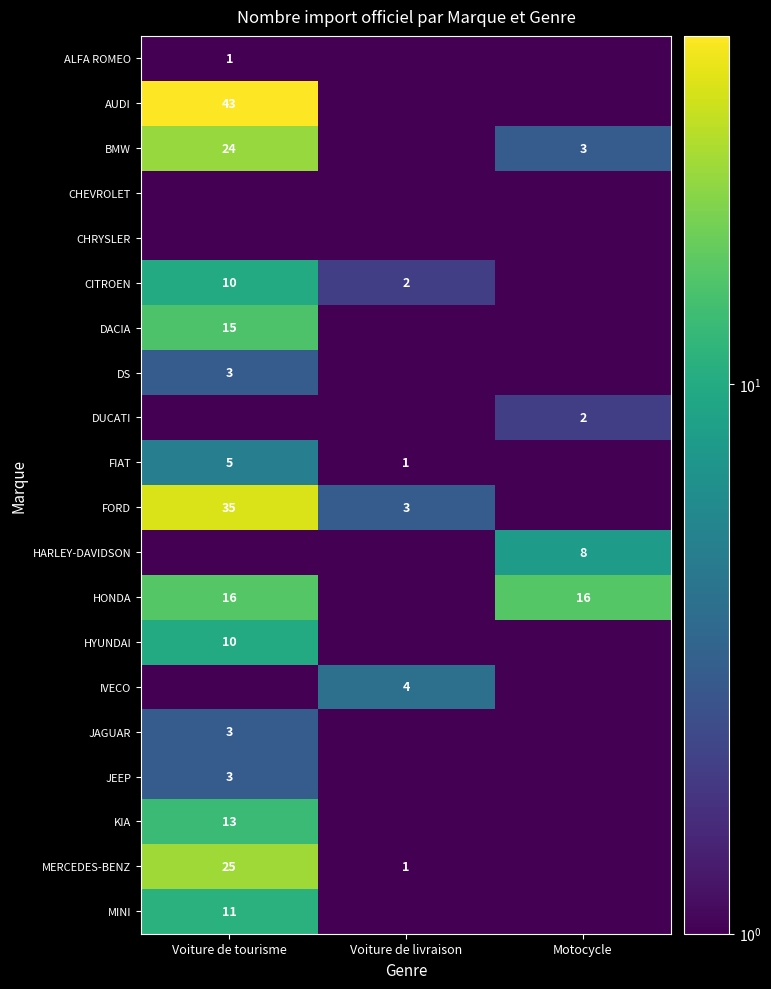

The DACIA series shows 4.5 at Voiture de tourisme. True or false?

False